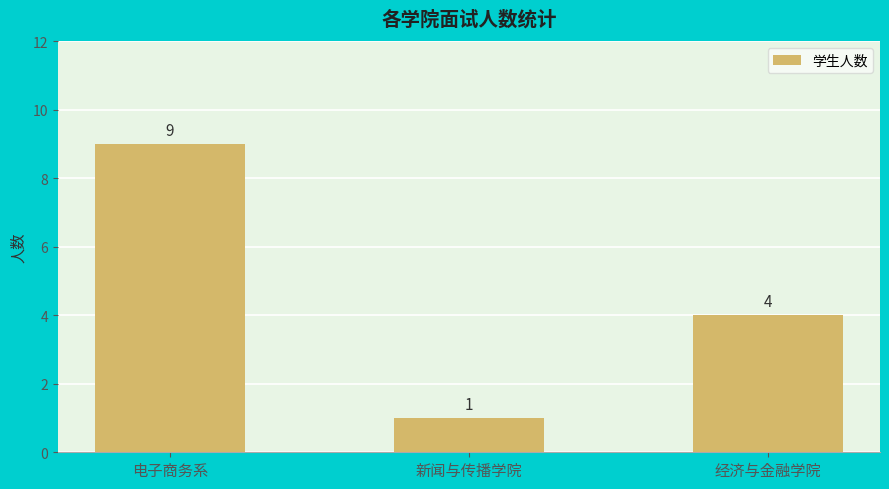

What is the ratio of the value at 电子商务系 to the value at 新闻与传播学院?

9.0